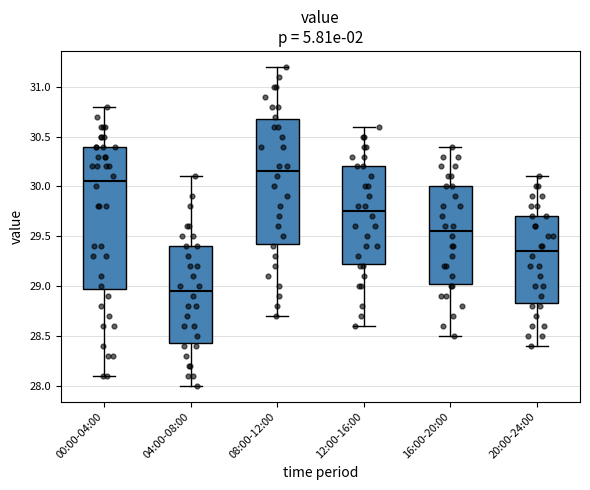

Which box has the highest median line?

08:00-12:00